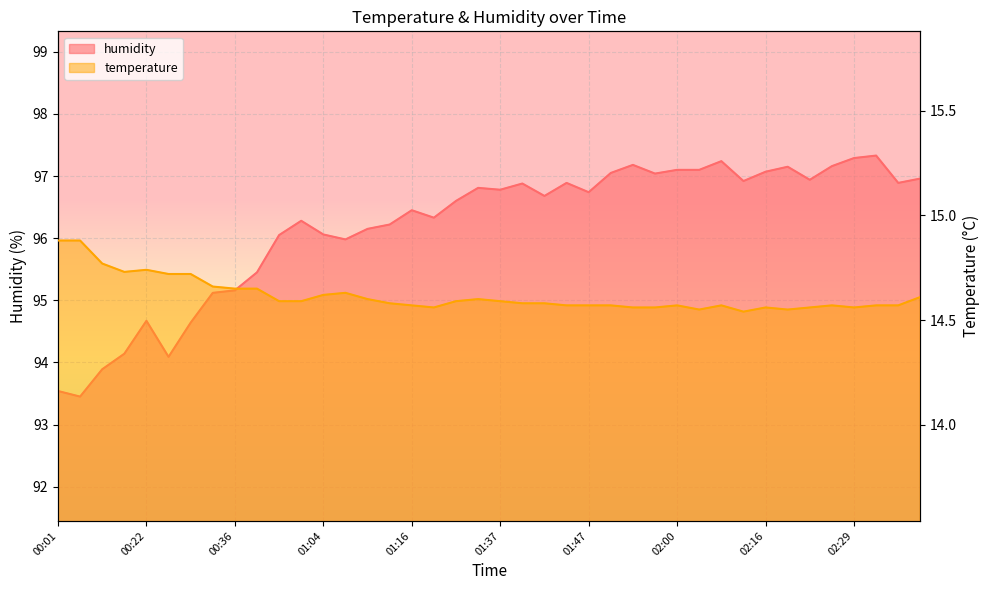

What are all the series names shown in the legend?

temperature, humidity